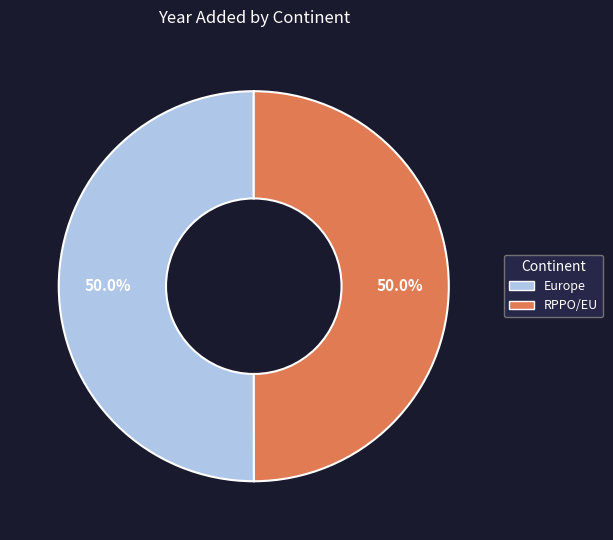

What percentage do RPPO/EU and Europe together represent?

100.0%